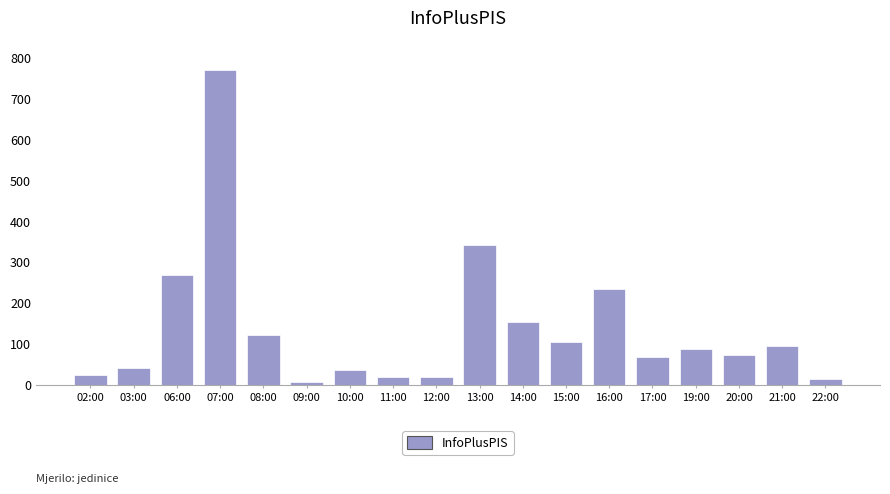

True or false: the data shows 88 at 19:00.

True